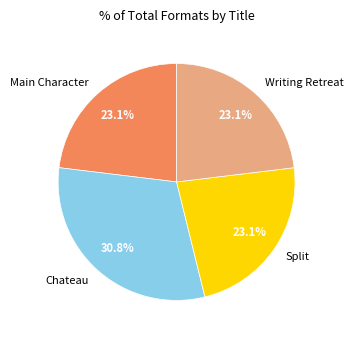

To the nearest percent, what is the average slice percentage?

25%